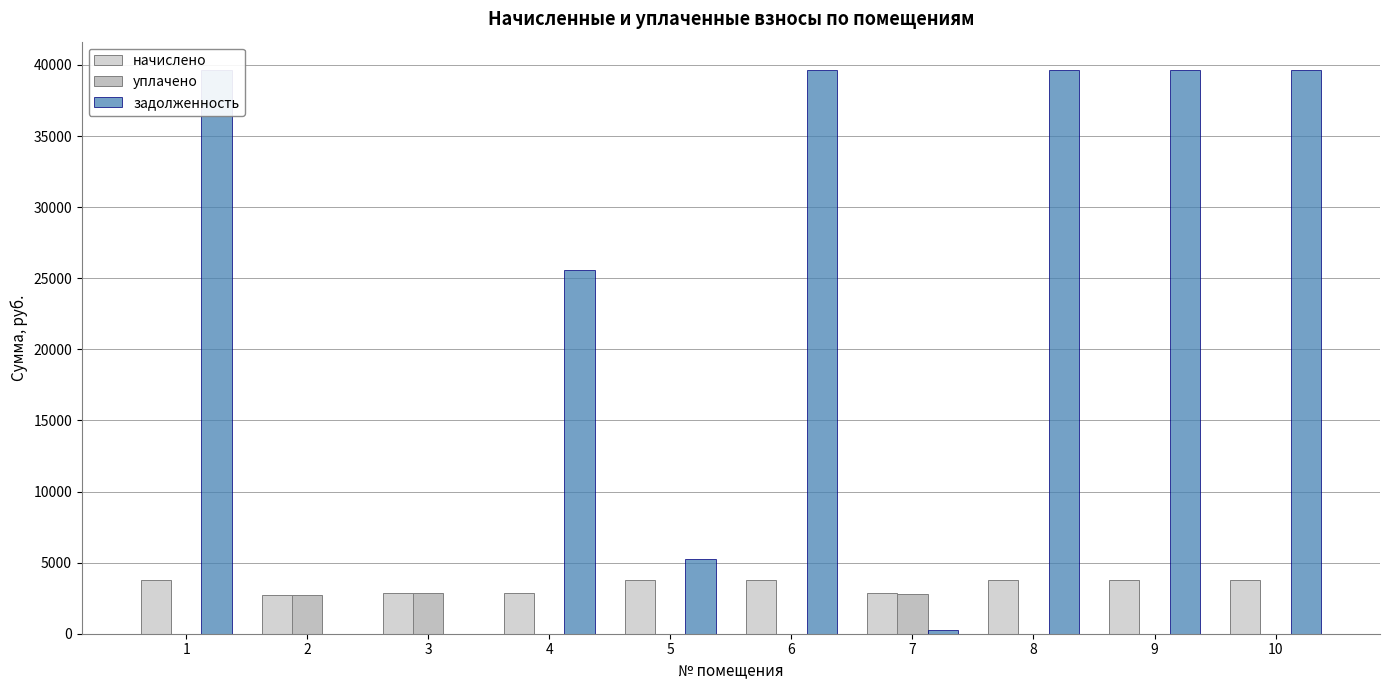

Rank the series at 9 from highest to lowest value.

задолженность, начислено, уплачено